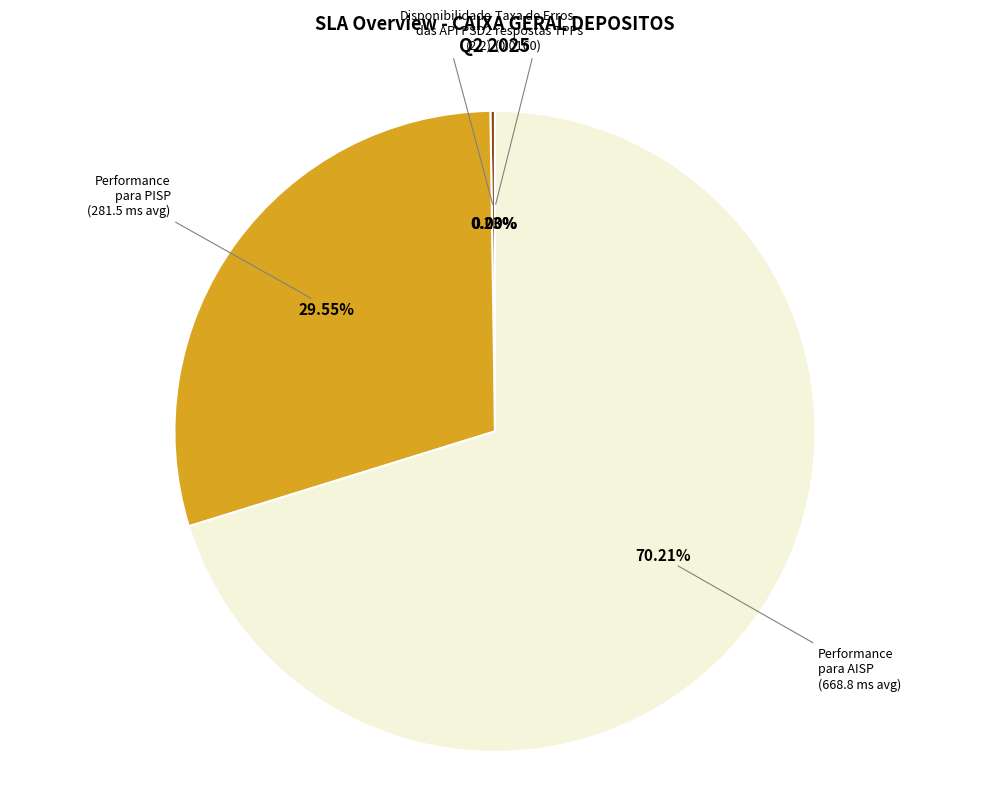

Is there any slice that represents more than half of the pie?

Yes